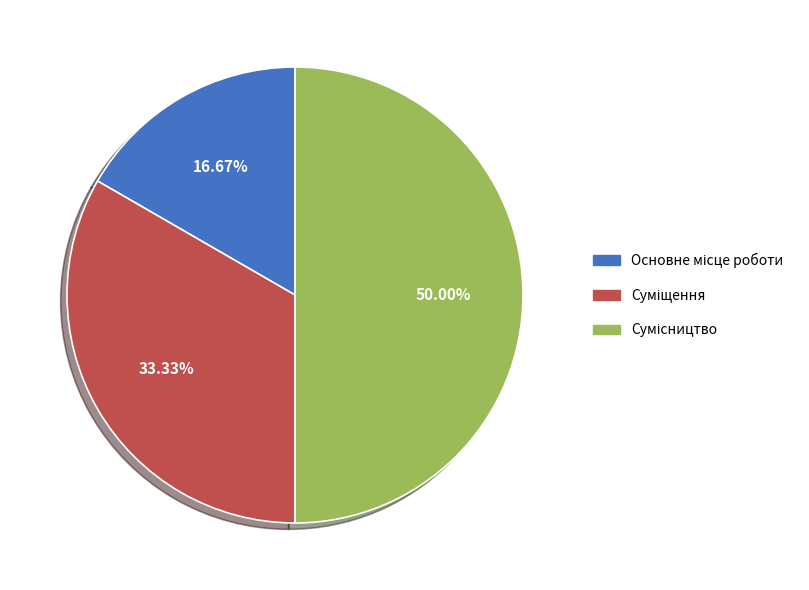

To the nearest percent, what percentage of the pie is Основне місце роботи?

17%